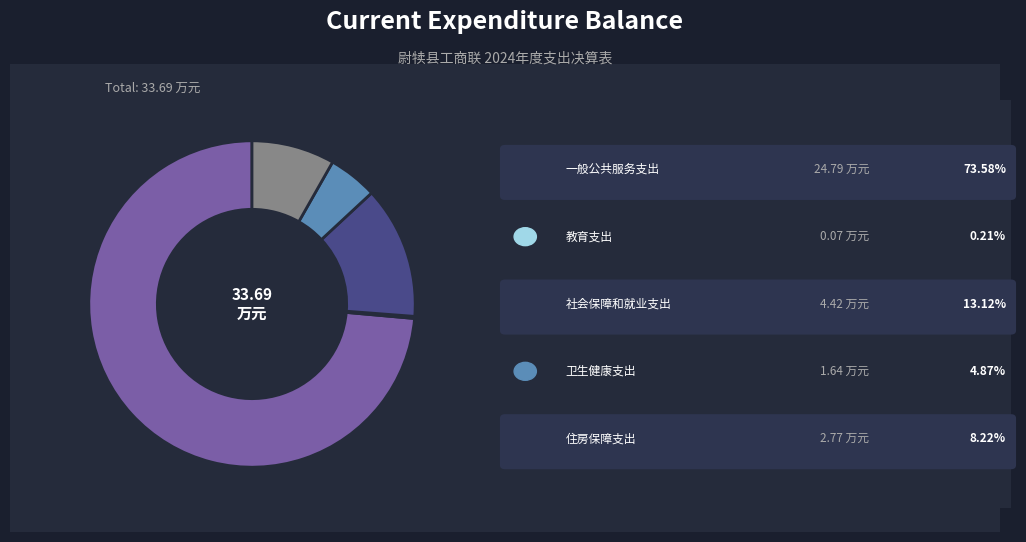

Does any single category account for the majority?

Yes